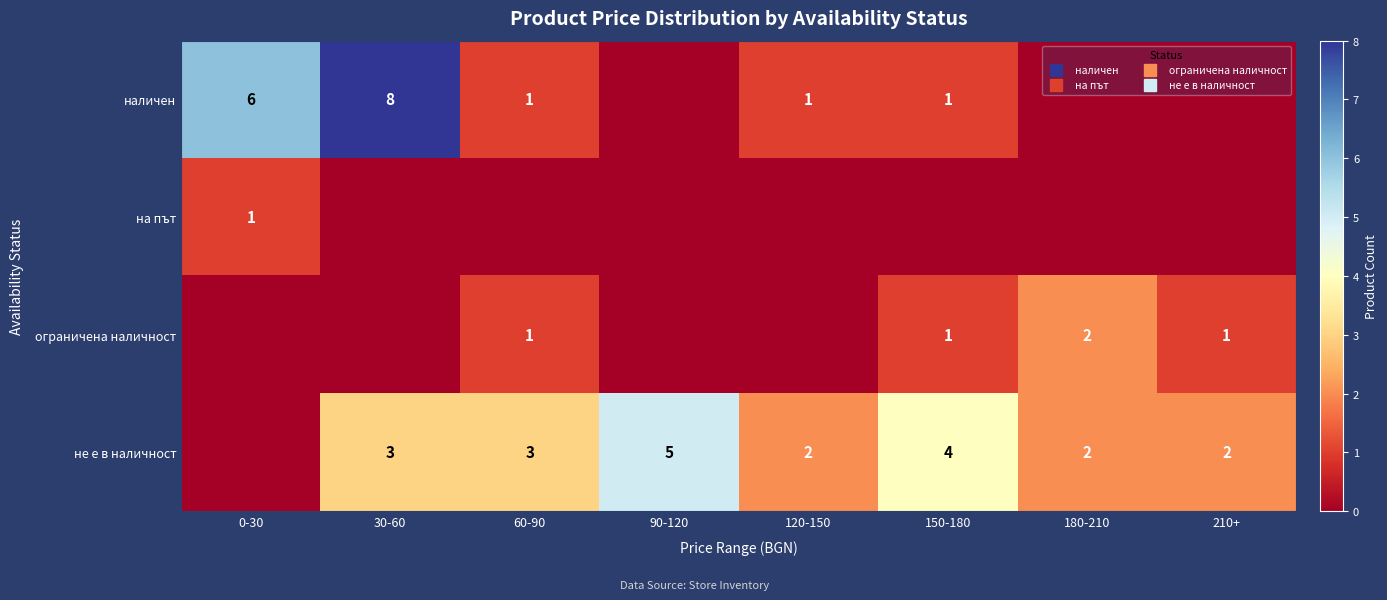

How many categories are shown in the chart?

8